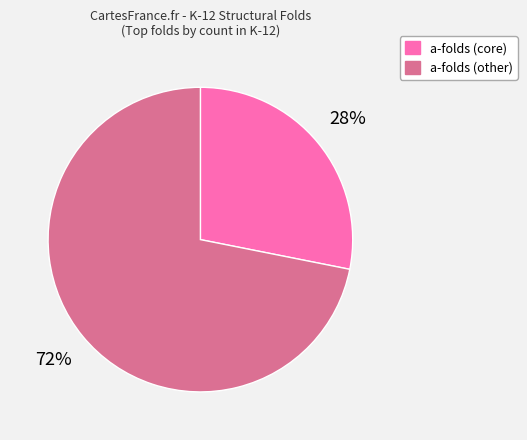

To the nearest percent, what is the difference between the largest and smallest slice percentages?

44%